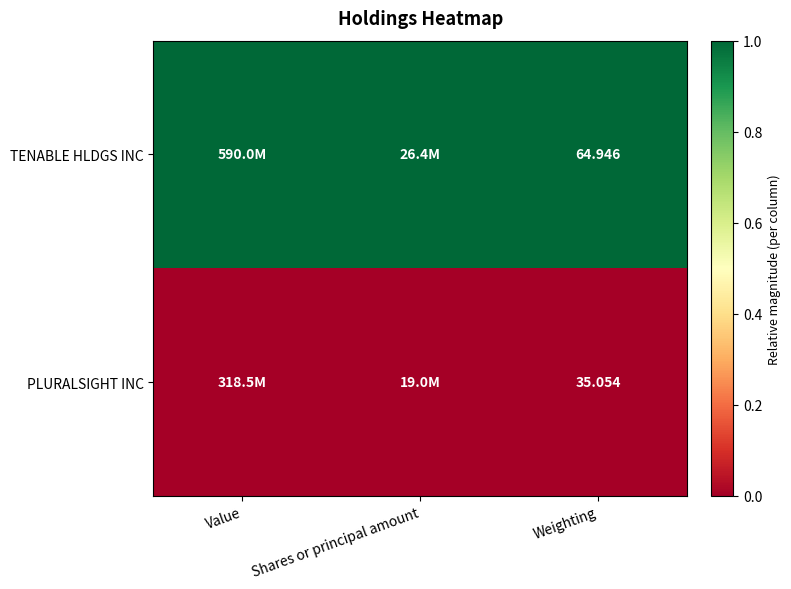

Is the value of PLURALSIGHT INC at Weighting greater than the value of TENABLE HLDGS INC at Weighting?

No